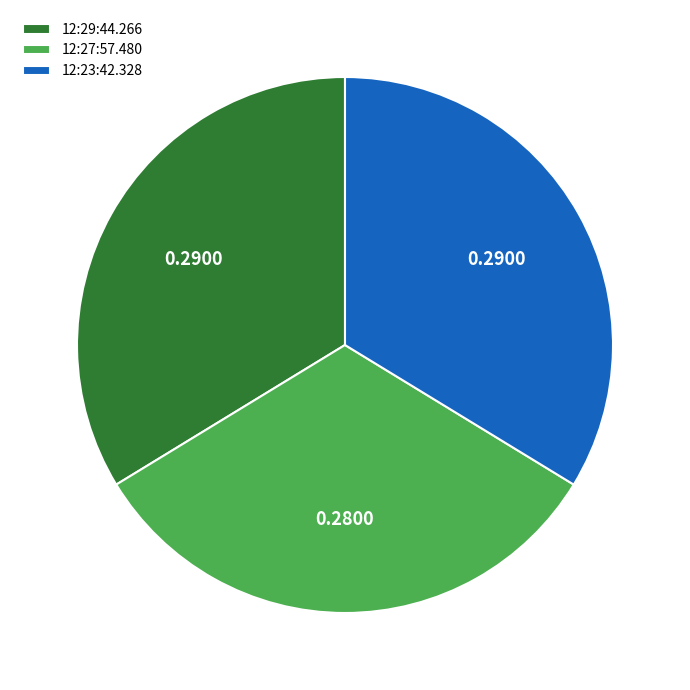

Is it true that 12:27:57.480 is 40% of the pie?

False